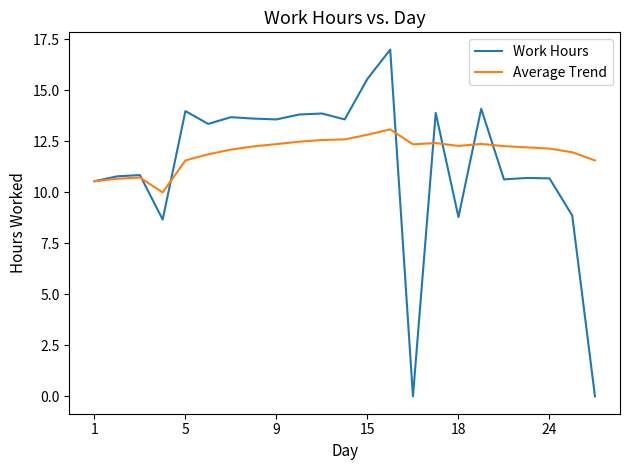

What is the sum of all Average Trend values?

275.3